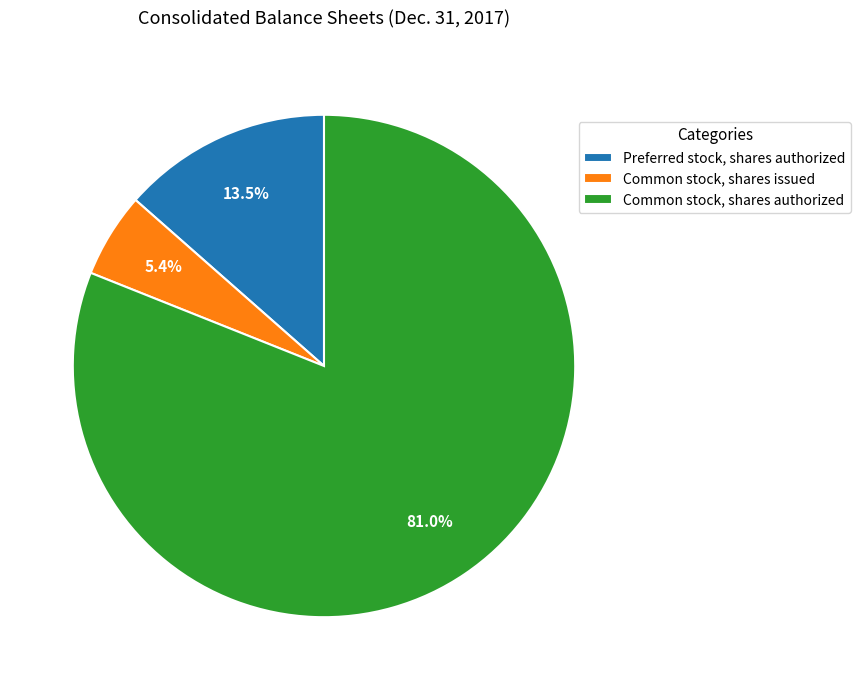

How many slices are in this pie chart?

3